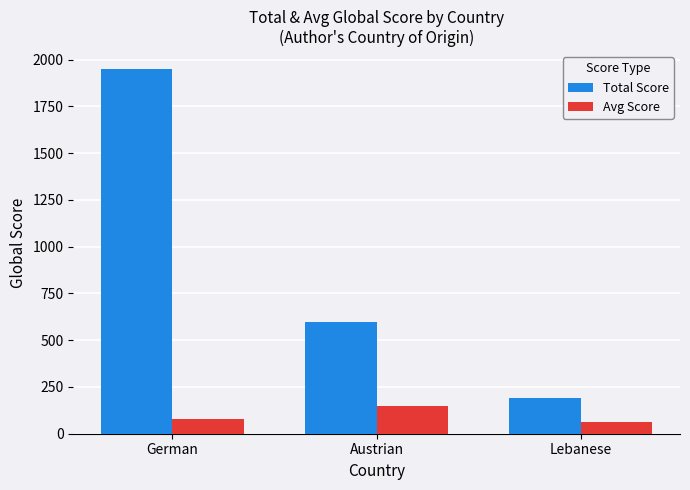

What is the difference between the maximum and second lowest values in the Total Score series?

1353.0